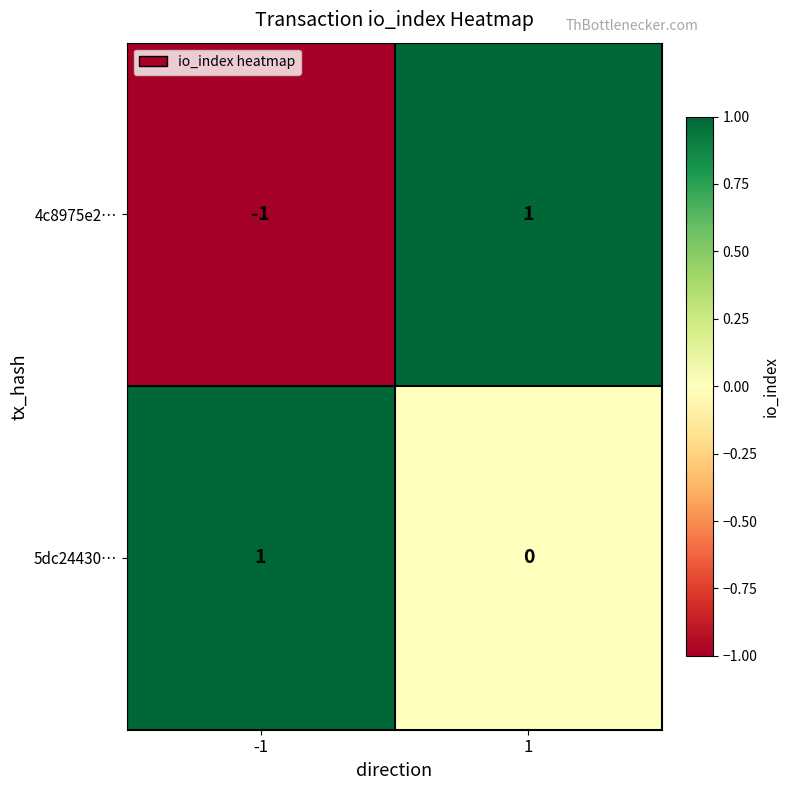

Which series has the largest range (max minus min)?

4c8975e2…